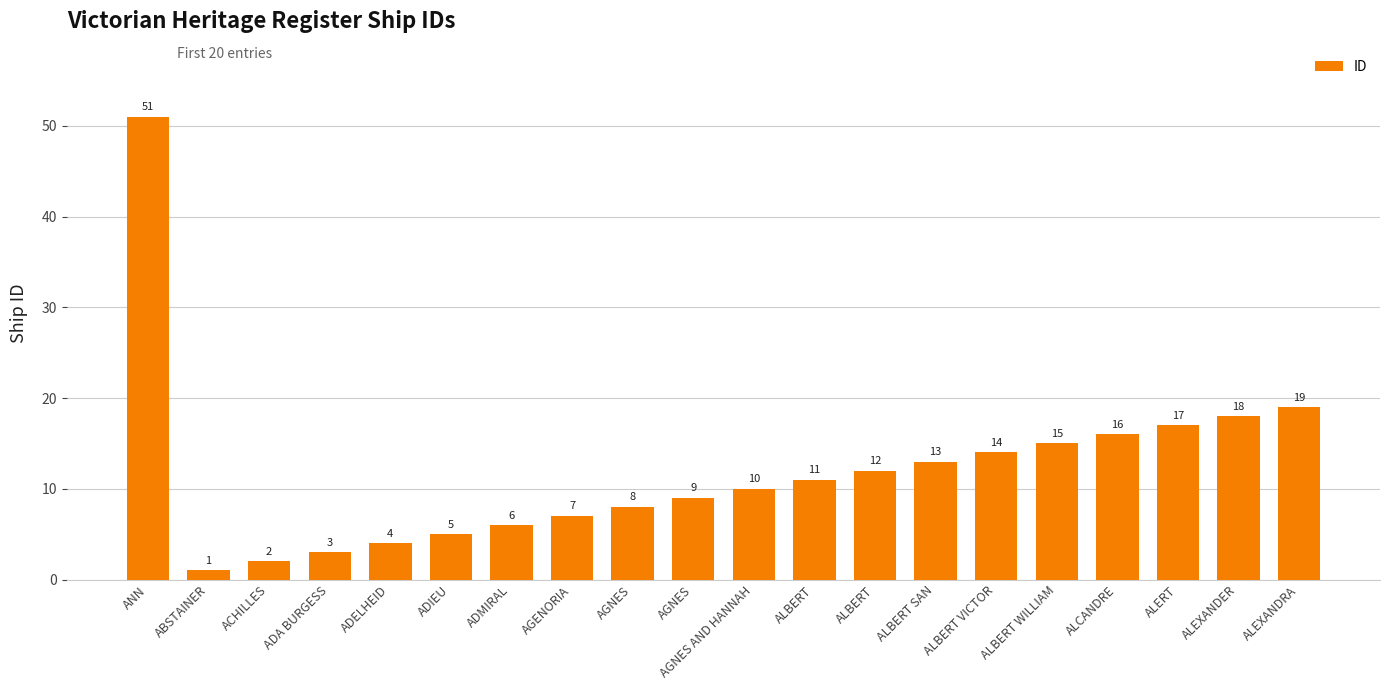

At which label does the data first exceed 11?

ANN